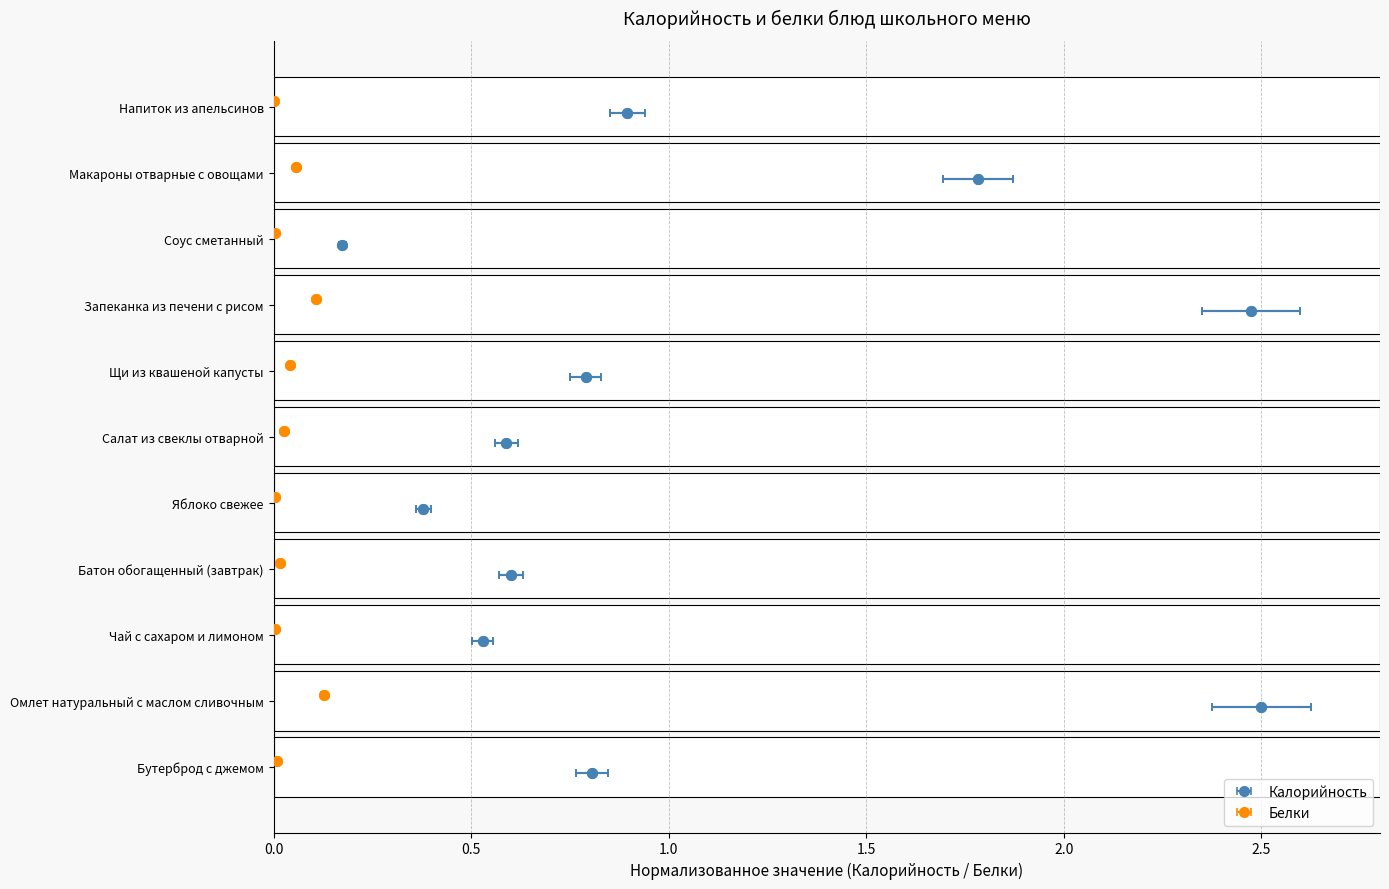

At which category is the sum across all series the highest?

Омлет натуральный с маслом сливочным